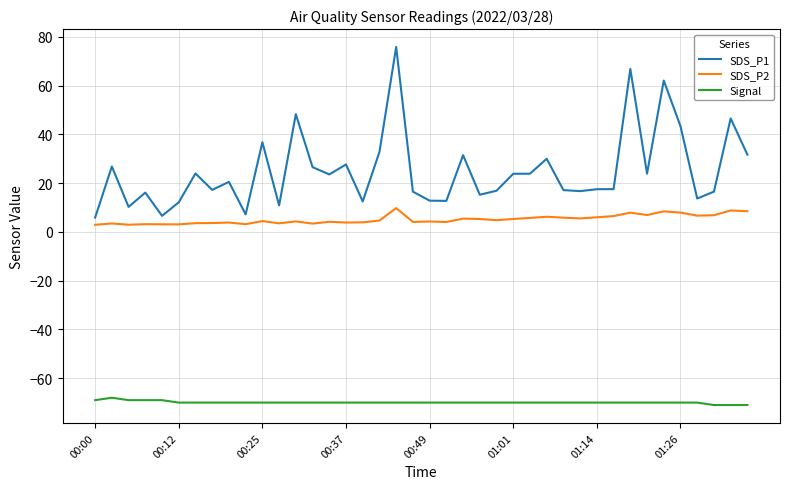

Which series has the largest range (max minus min)?

SDS_P1